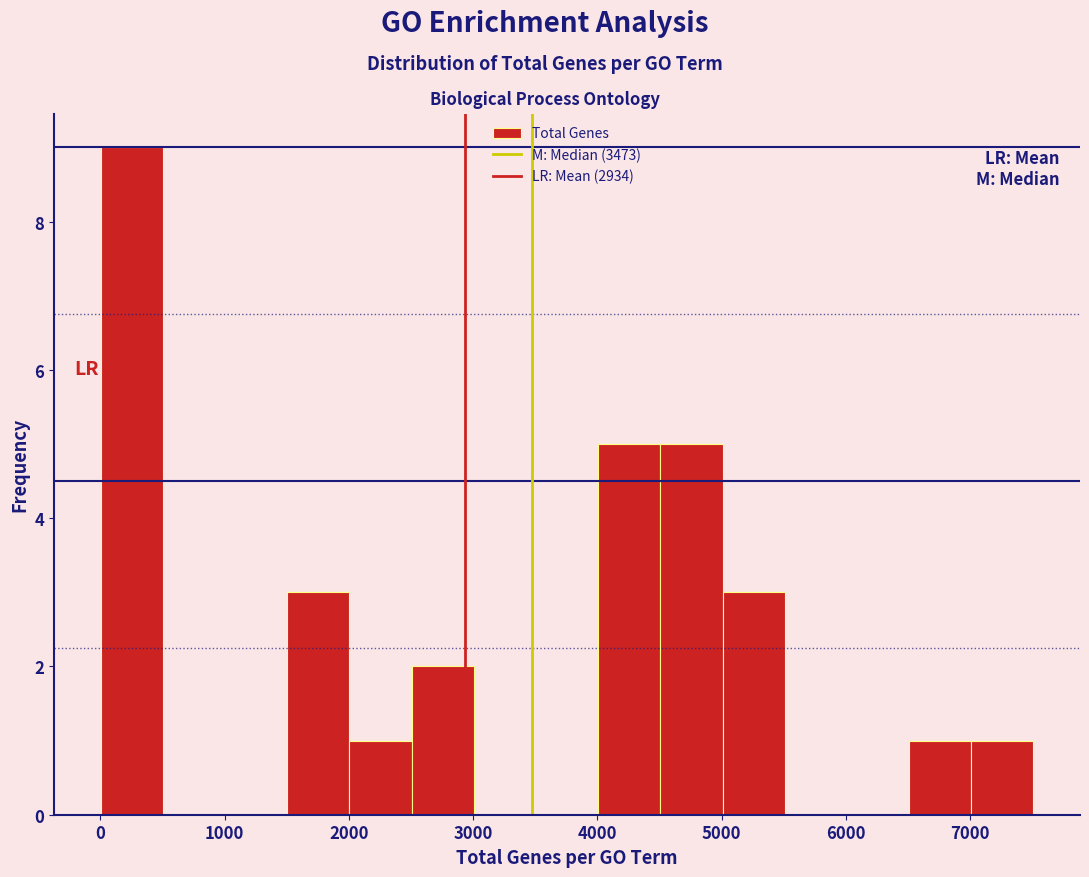

How tall is the bar that spans 6500 to 7000 on the x-axis? Neither the bar edges nor the heights are printed on the chart, so give them approximately, as read against the axes.

1